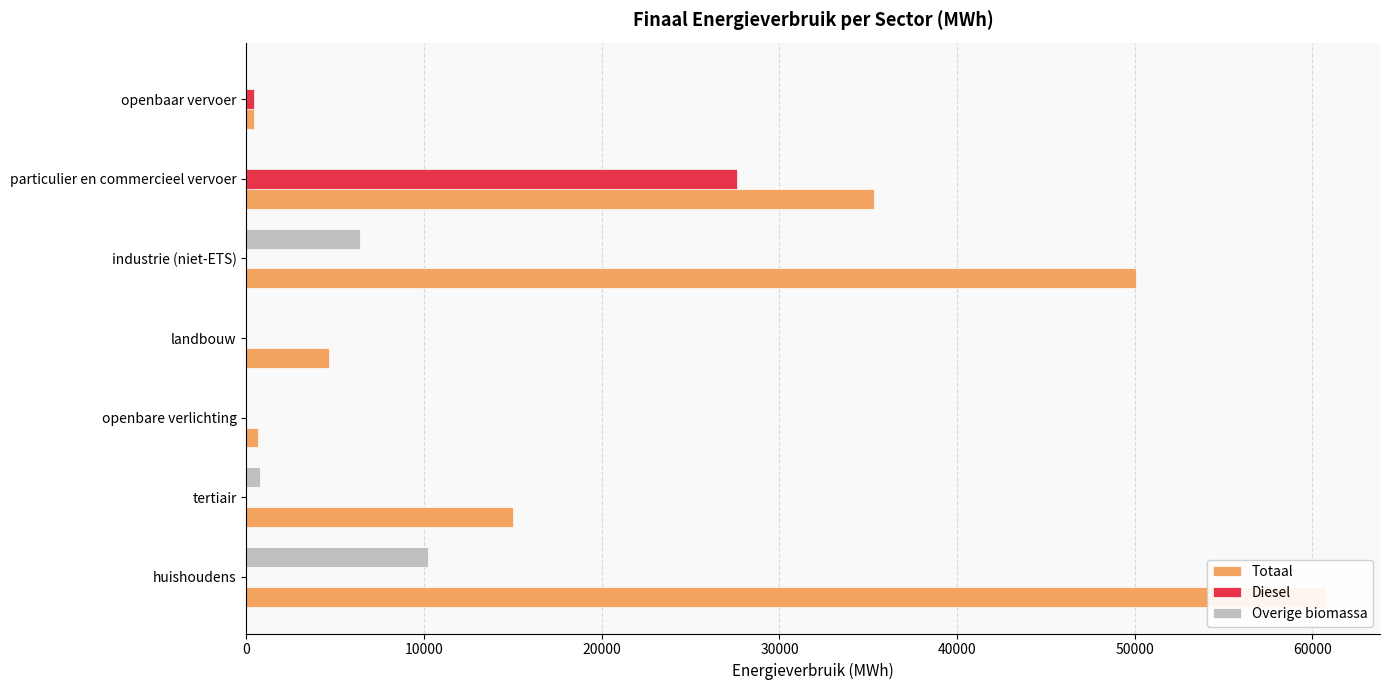

Reading left to right, list all the values displayed in this chart.

Totaal: 60763.5	14999.8	673.7	4650.2	50053.9	35348.1	444.7
Diesel: 0.0	0.0	0.0	0.0	0.0	27612.1	420.8
Overige biomassa: 10193.4	780.3	0.0	0.0	6414.7	0.0	0.0